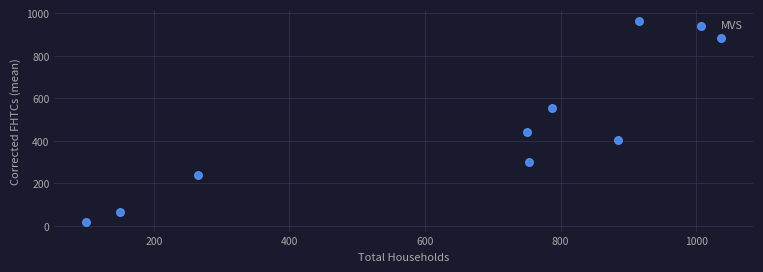

What Y value in the scatter plot is closest to 492?

441